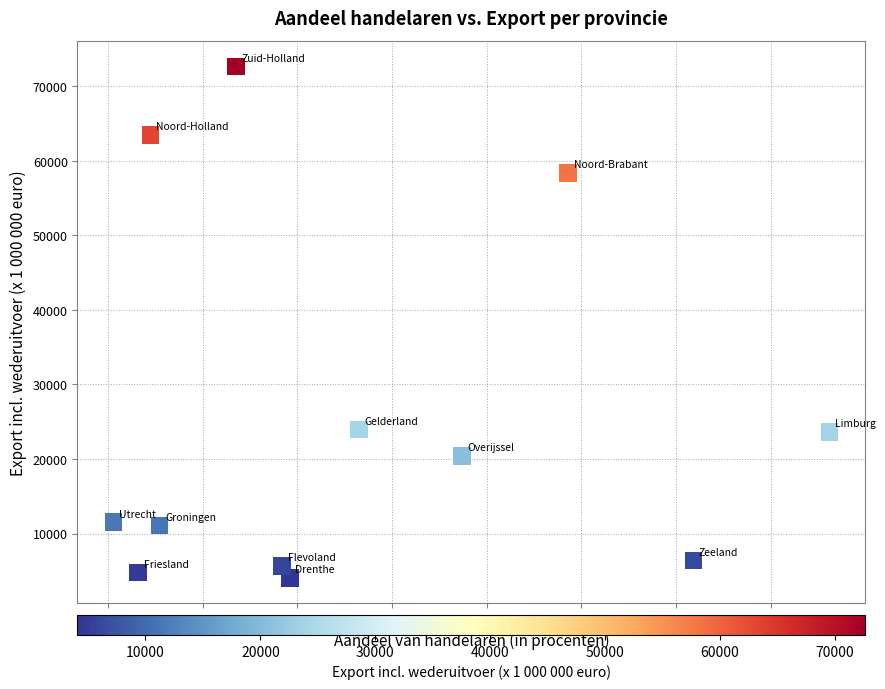

What is the range of X values (max minus min)?

7.6